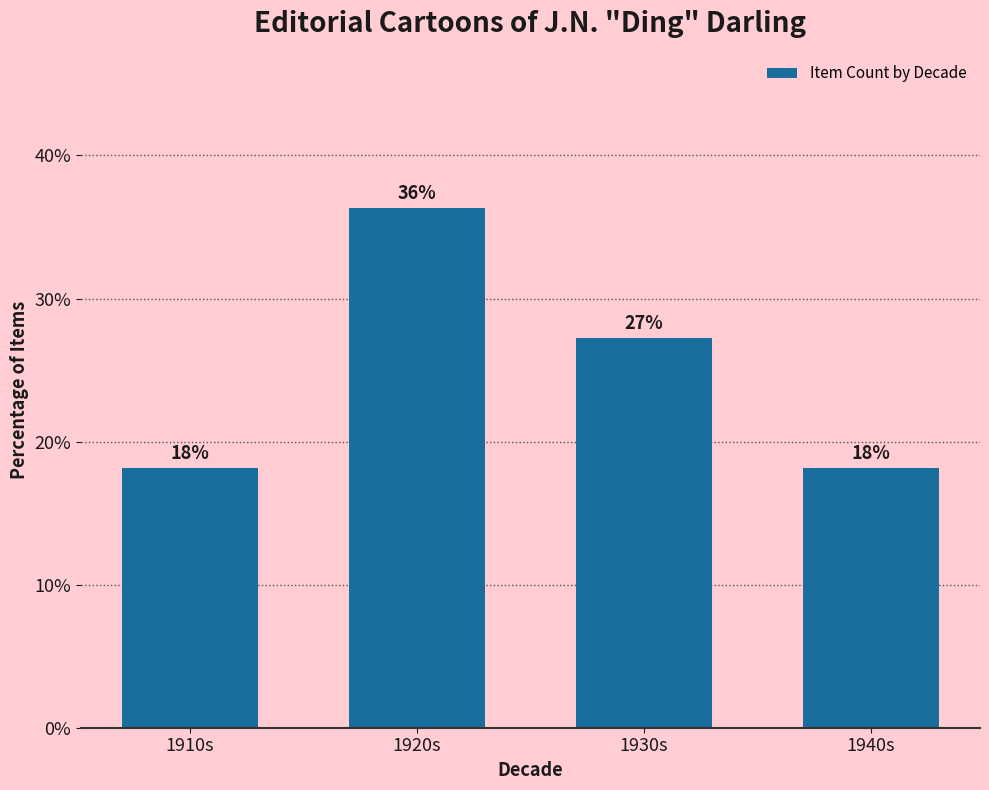

The chart shows a value of 36.4 at 1920s. True or false?

True